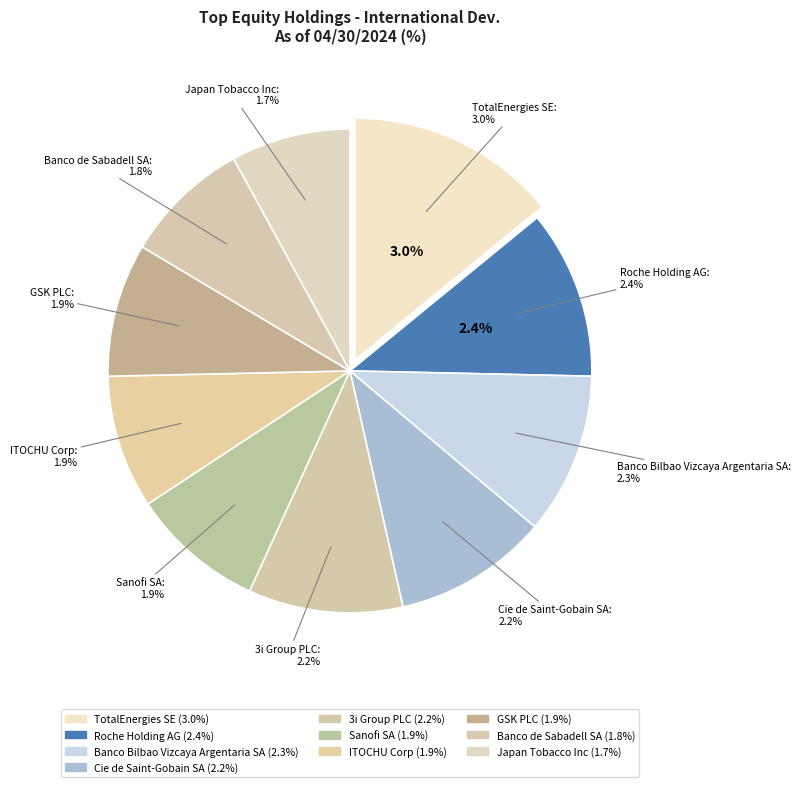

Does Banco de Sabadell SA account for over 50% of the chart?

No